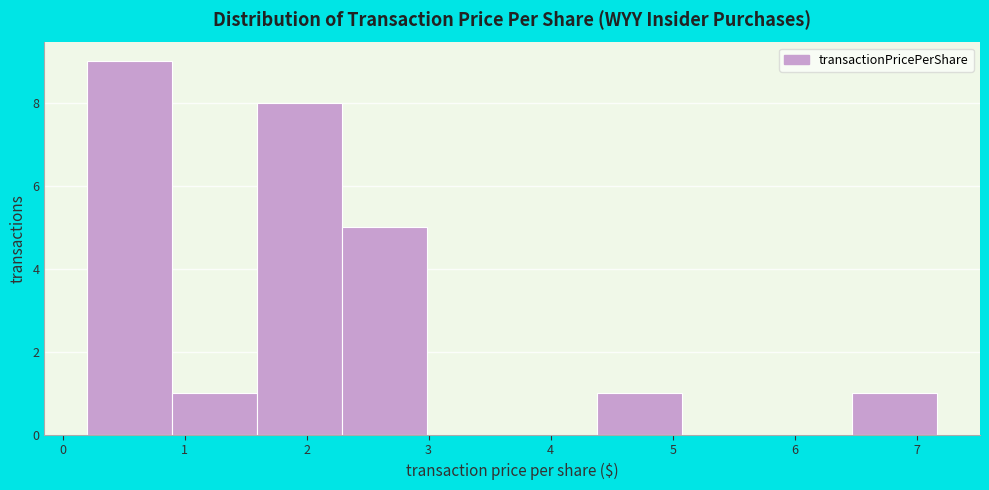

Reading left to right, list every bar in this chart as the range it spans on the x-axis followed by its height. Neither the bar edges nor the heights are printed on the chart, so give them approximately, as read against the axes.

0.2 to 0.9: 9
0.9 to 1.6: 1
1.6 to 2.3: 8
2.3 to 3.0: 5
3.0 to 3.7: 0
3.7 to 4.4: 0
4.4 to 5.1: 1
5.1 to 5.8: 0
5.8 to 6.5: 0
6.5 to 7.2: 1